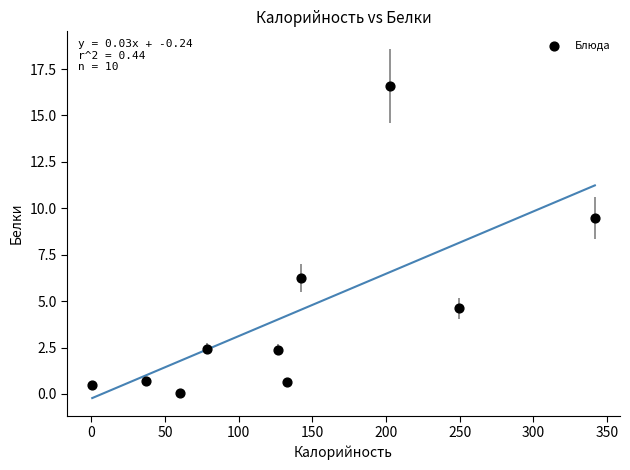

What Y value in the scatter plot is closest to 8?

9.5